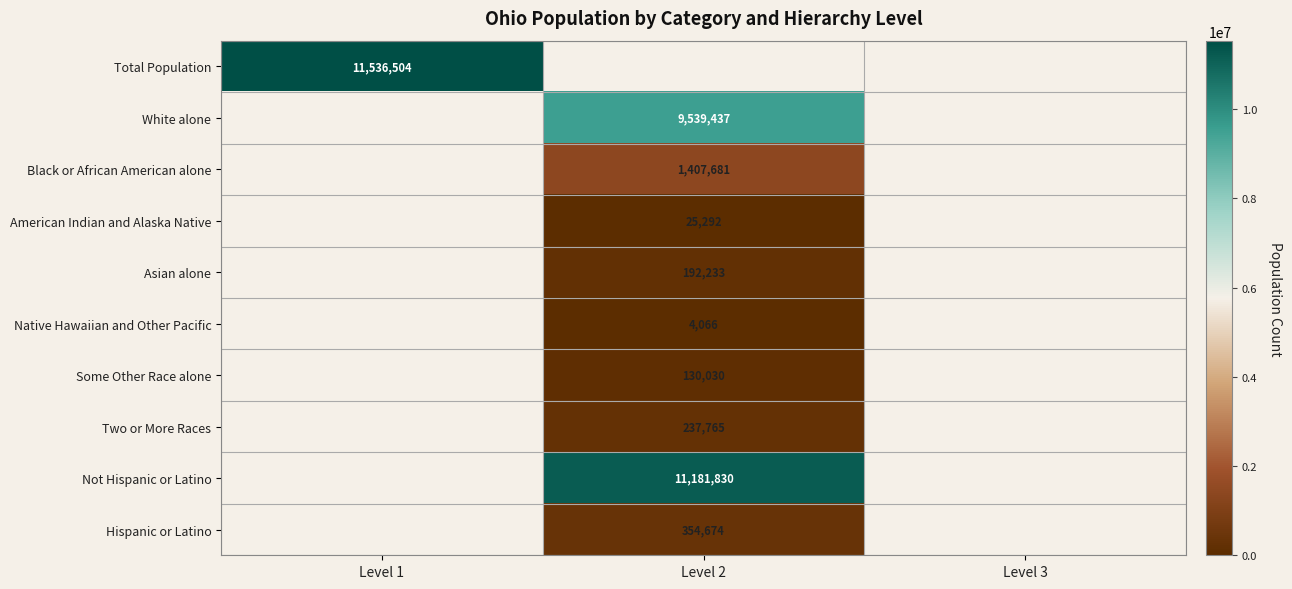

True or false: Two or More Races has a value of 122043 at Level 2.

False